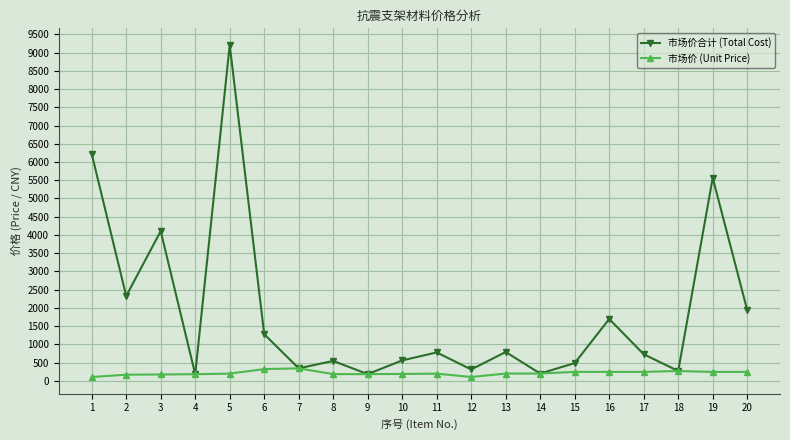

Is the value of 市场价合计 (Total Cost) at 12 greater than the value of 市场价 (Unit Price) at 12?

Yes